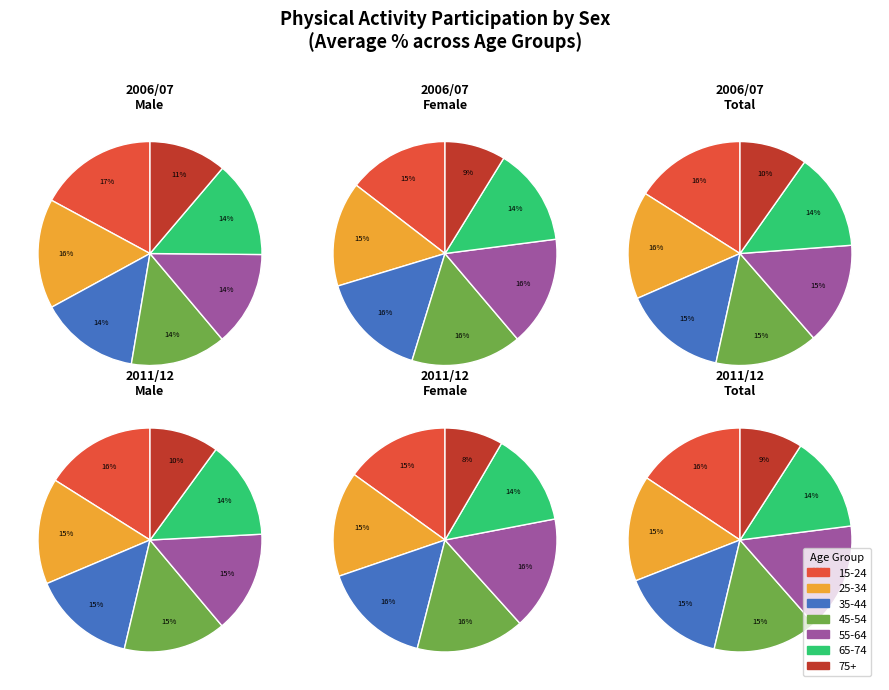

True or false: 4 accounts for 2% of the total.

False